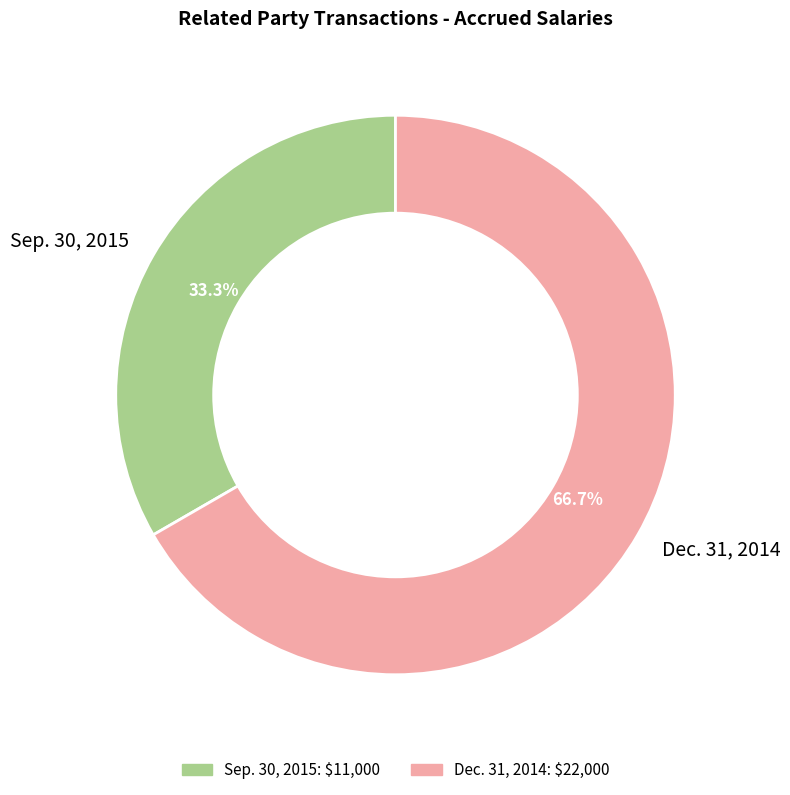

The Sep. 30, 2015 slice represents 33% of the pie. True or false?

True